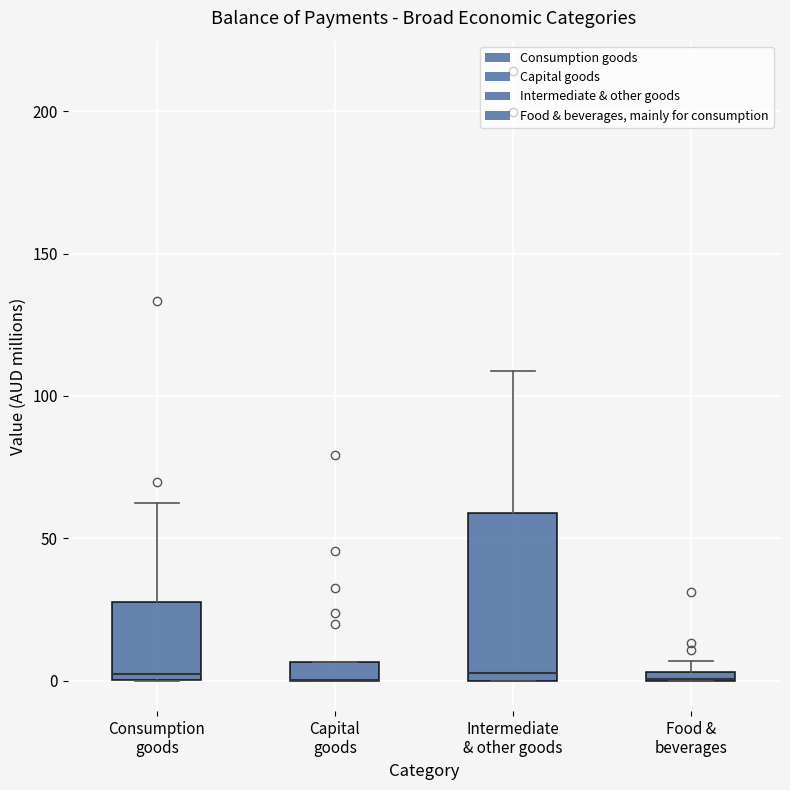

Where is the upper edge of the box for Food & beverages on the y-axis? The values are not printed on the chart, so give them approximately, as read against the axis.

5